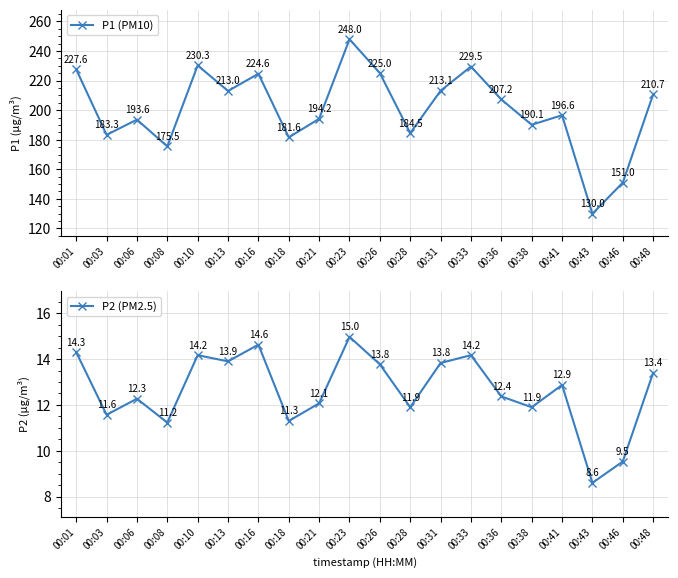

The value of P1 (PM10) at 00:10 is 352.4. True or false?

False